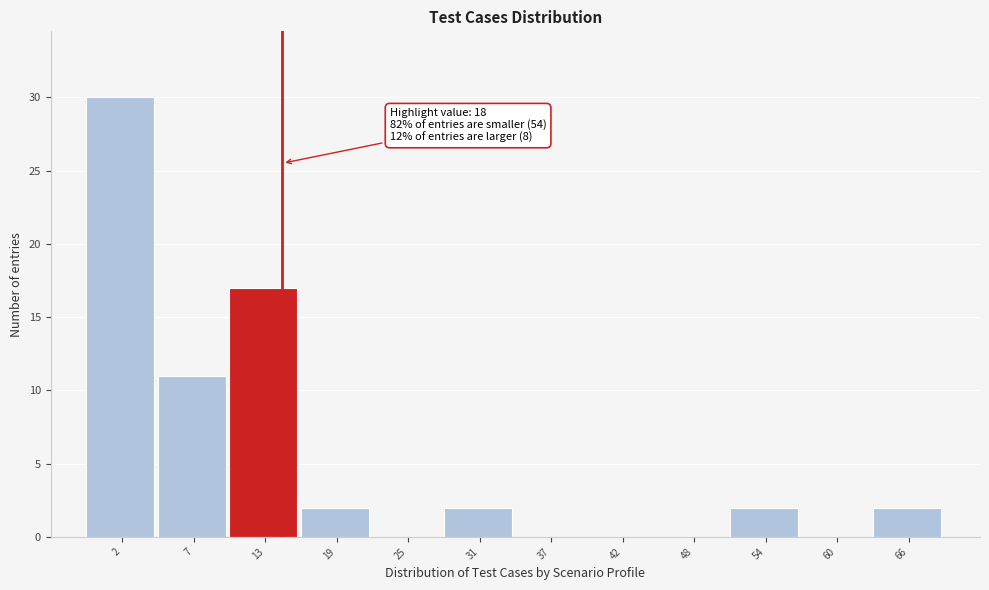

Reading right to left, extract all data points from this chart.

66=2	60=0	54=2	48=0	42=0	37=0	31=2	25=0	19=2	13=17	7=11	2=30